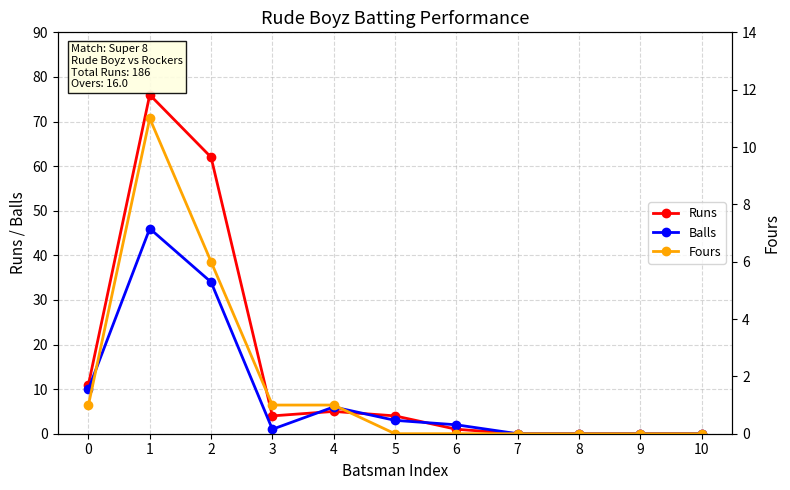

Is this an area chart (filled region under the line)?

No